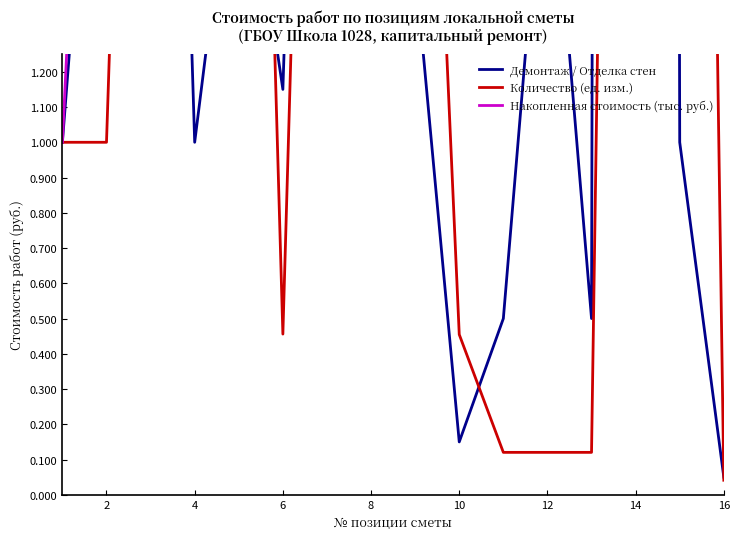

Does the chart display data point markers on the line(s)?

No